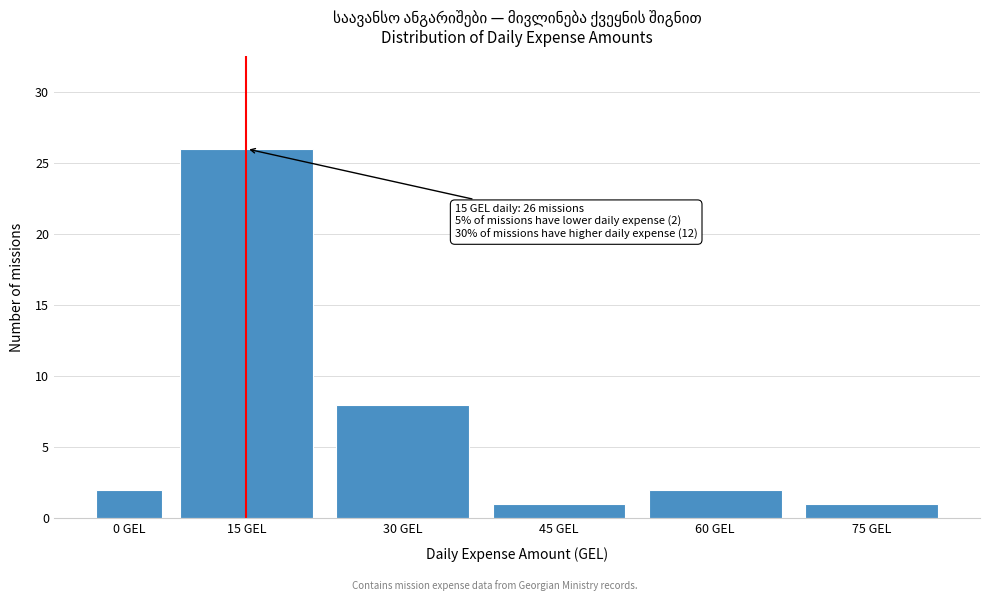

Reading right to left, extract all data points from this chart.

75 GEL=1	60 GEL=2	45 GEL=1	30 GEL=8	15 GEL=26	0 GEL=2